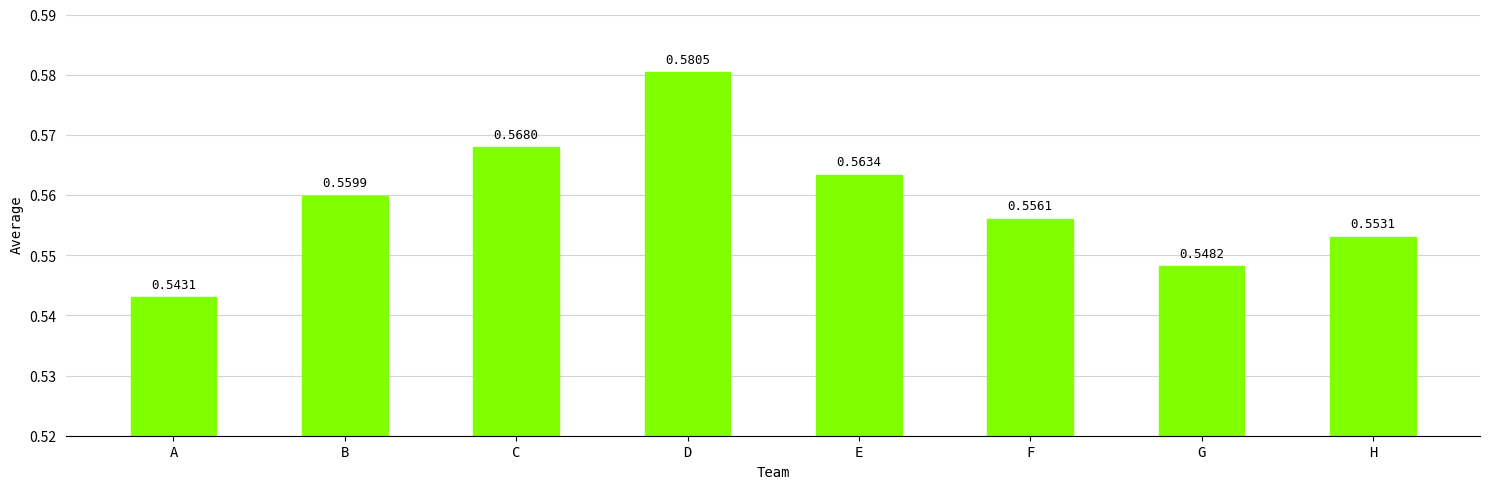

Which label corresponds to the smallest value in the chart?

A